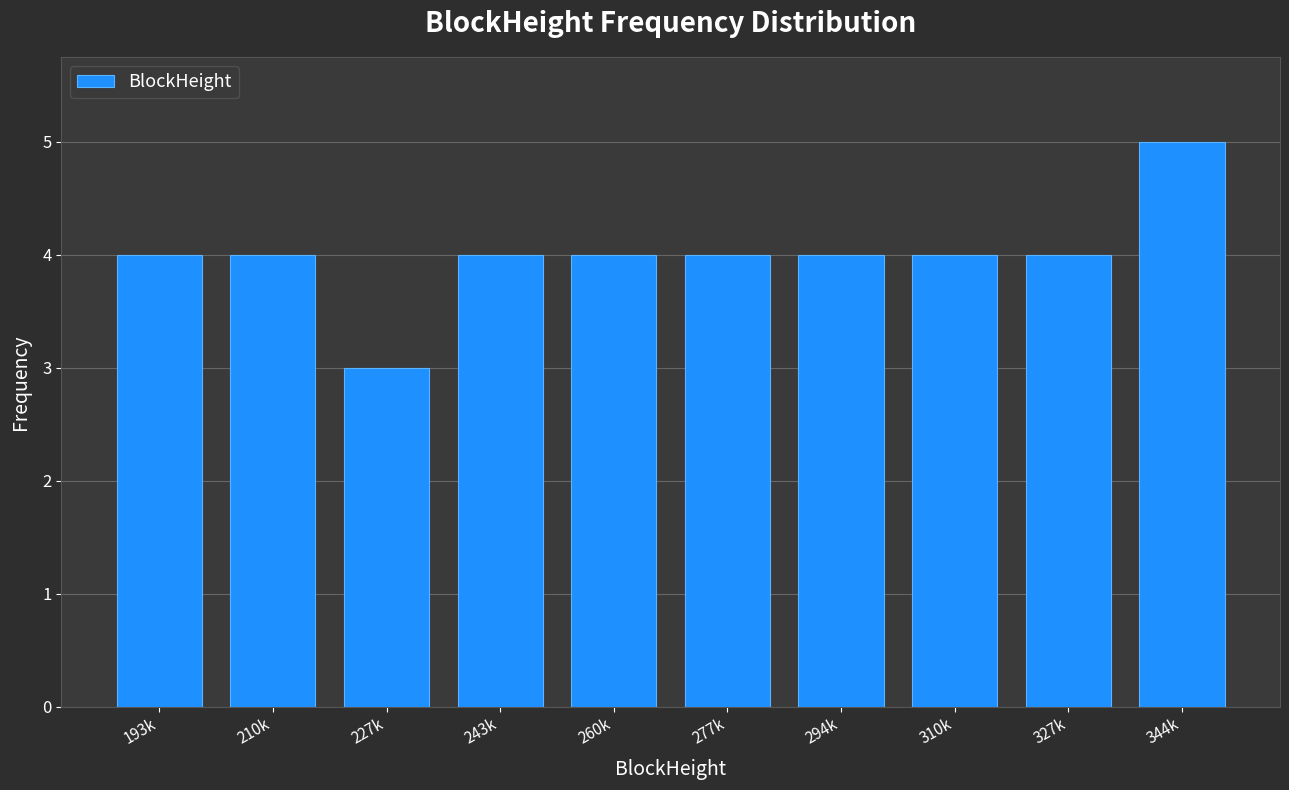

Reading left to right, transcribe all the data shown in this chart.

193k=4	210k=4	227k=3	243k=4	260k=4	277k=4	294k=4	310k=4	327k=4	344k=5